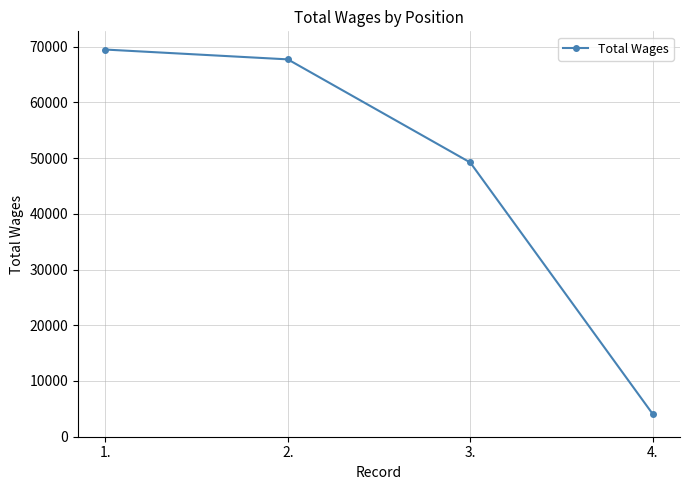

How many data points are less than 67705?

2